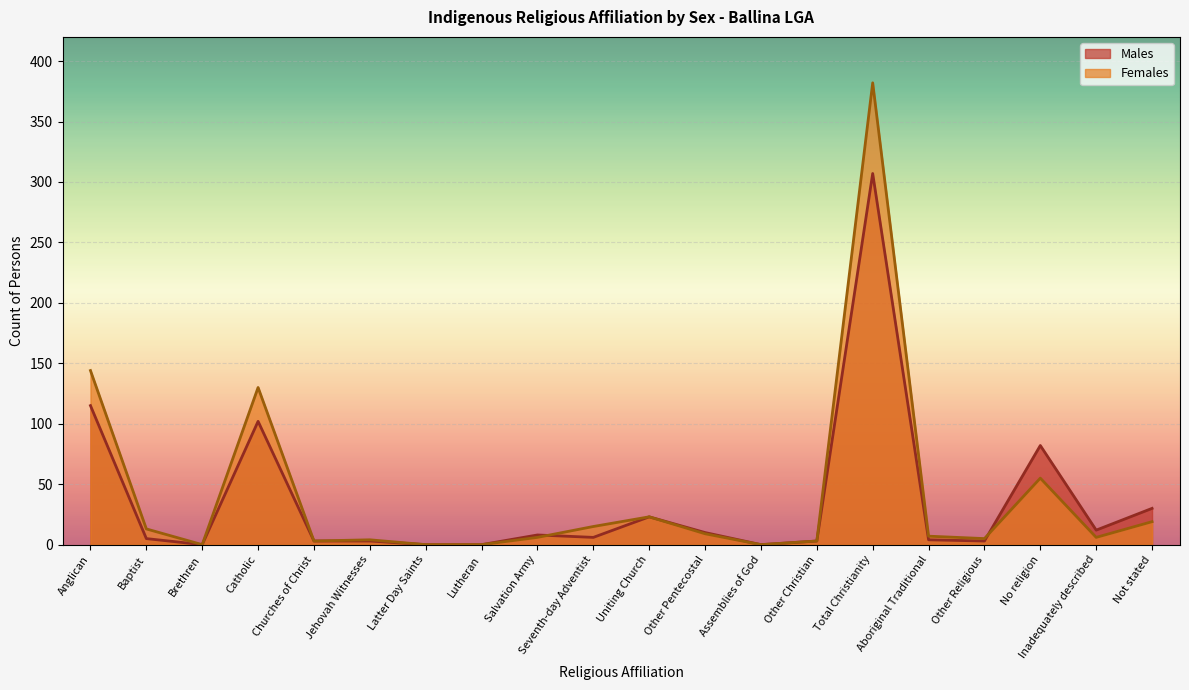

Reading right to left, extract all data points from this chart.

Males: 30	12	82	3	4	307	3	0	10	23	6	8	0	0	3	3	102	0	5	115
Females: 19	6	55	5	7	382	3	0	9	23	15	6	0	0	4	3	130	0	13	144